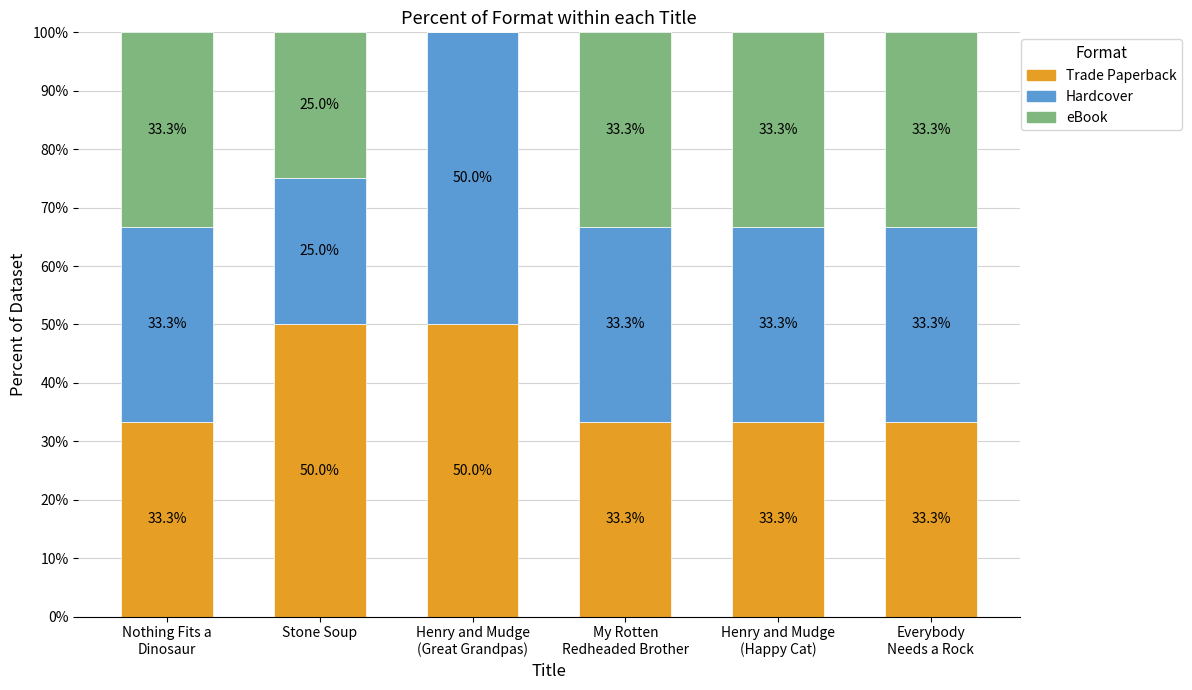

What is the total value across all series at Stone Soup?

100.0